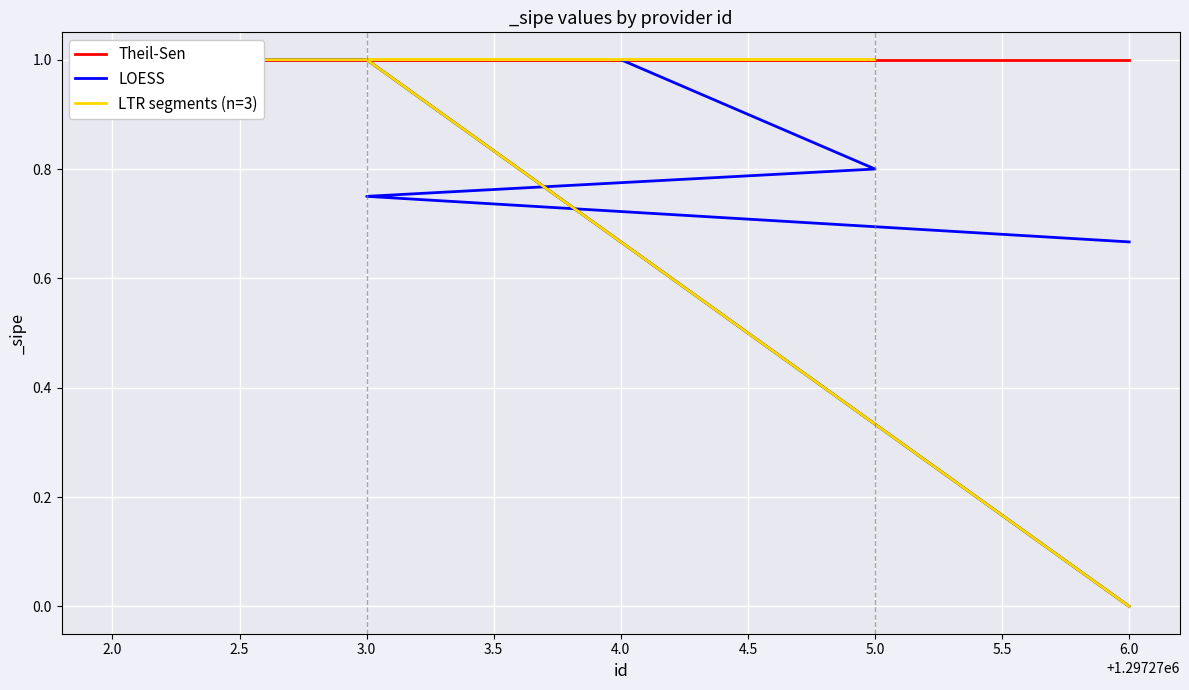

What is the average value of the Theil-Sen series?

1.0